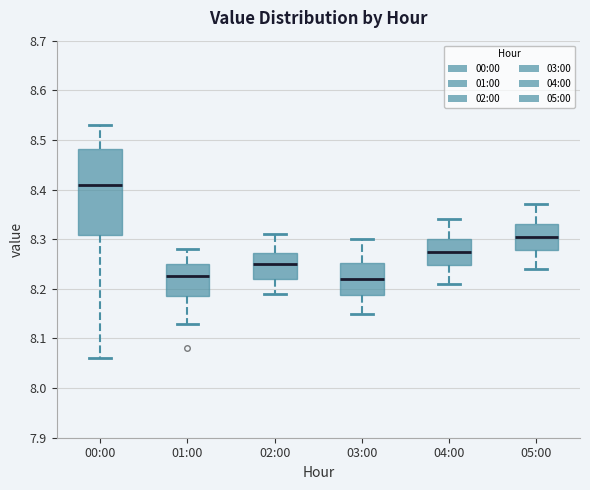

Reading left to right, read every box against the y-axis: the position of its median line, the range the box covers, and the ends of its whiskers. The values are not printed on the chart, so give them approximately, as read against the axis.

00:00: median 8.41, box 8.31 to 8.48, whiskers 8.06 to 8.53
01:00: median 8.23, box 8.19 to 8.25, whiskers 8.13 to 8.28
02:00: median 8.25, box 8.22 to 8.27, whiskers 8.19 to 8.31
03:00: median 8.22, box 8.19 to 8.25, whiskers 8.15 to 8.30
04:00: median 8.28, box 8.25 to 8.30, whiskers 8.21 to 8.34
05:00: median 8.31, box 8.28 to 8.33, whiskers 8.24 to 8.37